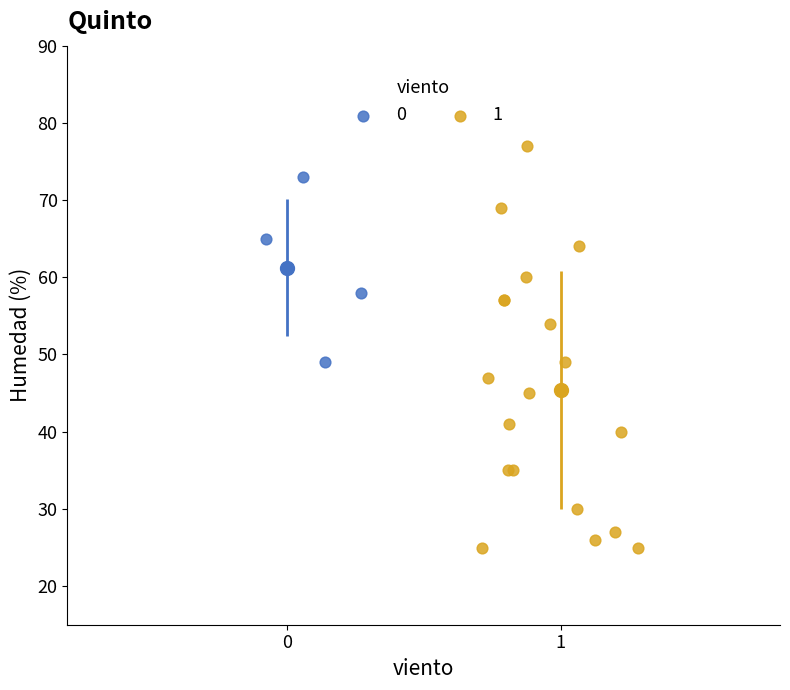

What are all the series names shown in the legend?

0, 1